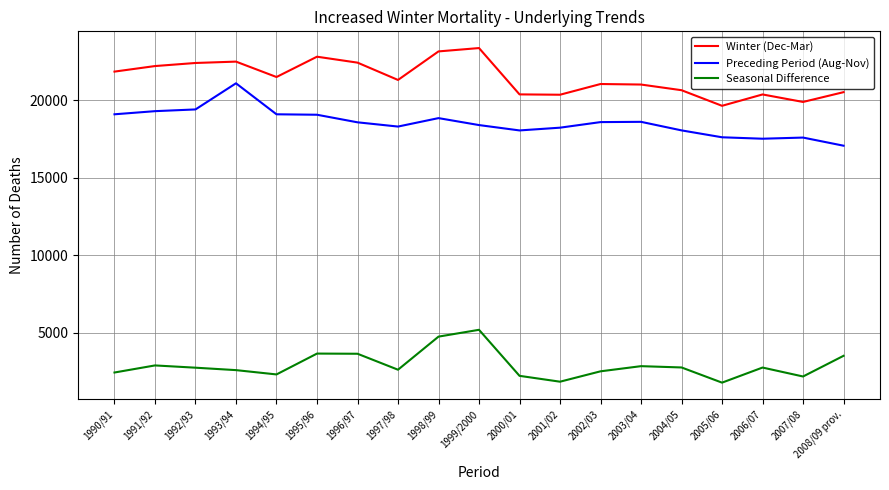

Count the number of categories in the chart.

19